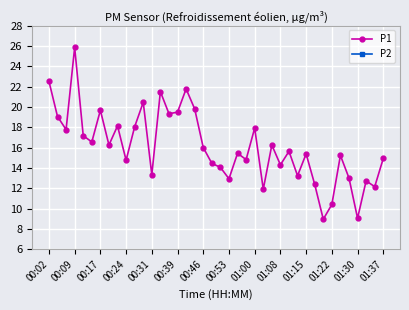

Where is the first local maximum for P1?

00:09